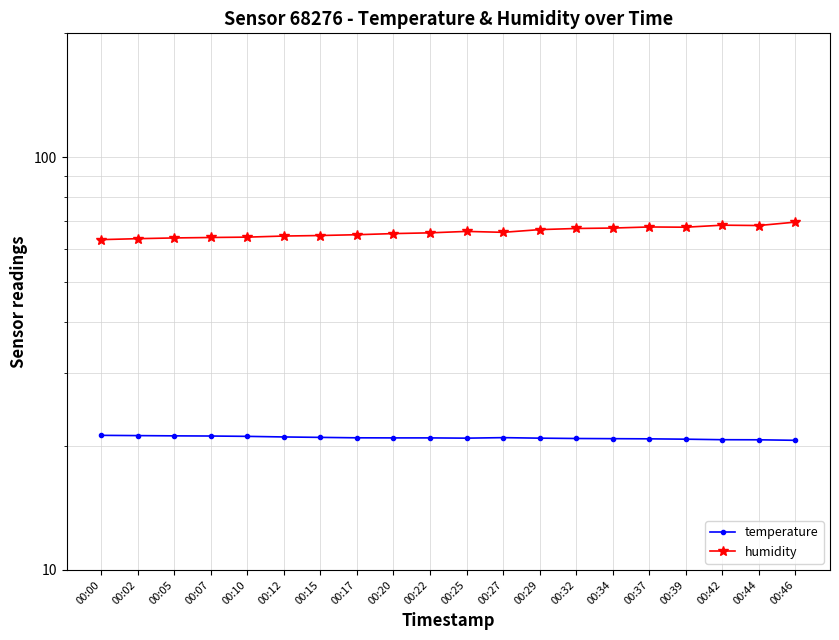

What is the value of the humidity point at the 20th from the left?

69.7